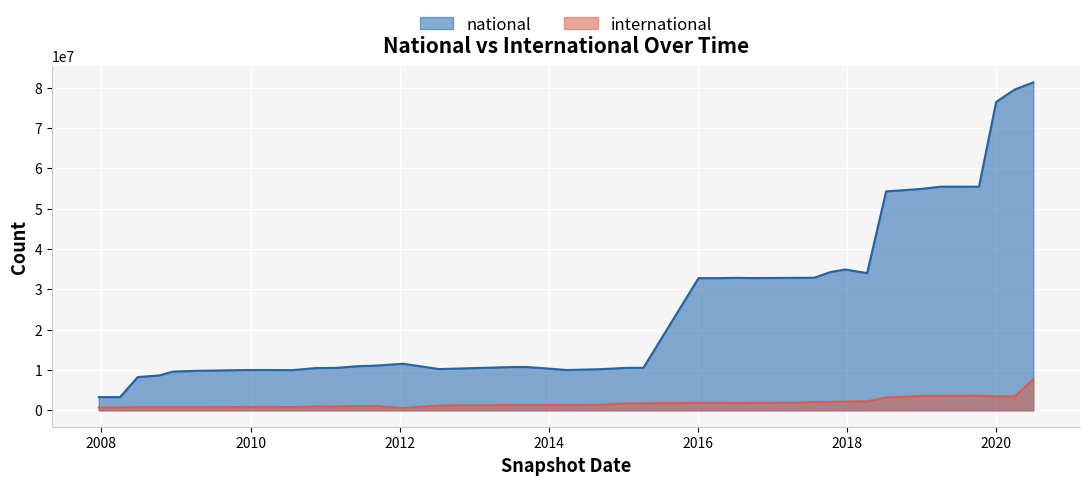

In international, how many points are lower than both neighbors (excluding endpoints)?

6